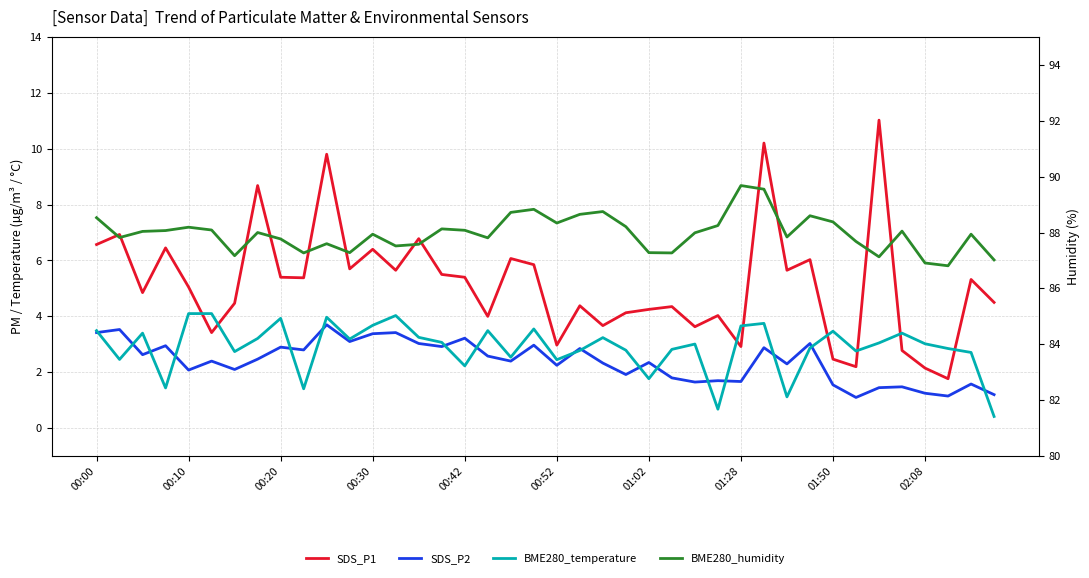

Does the chart have visible grid lines?

Yes